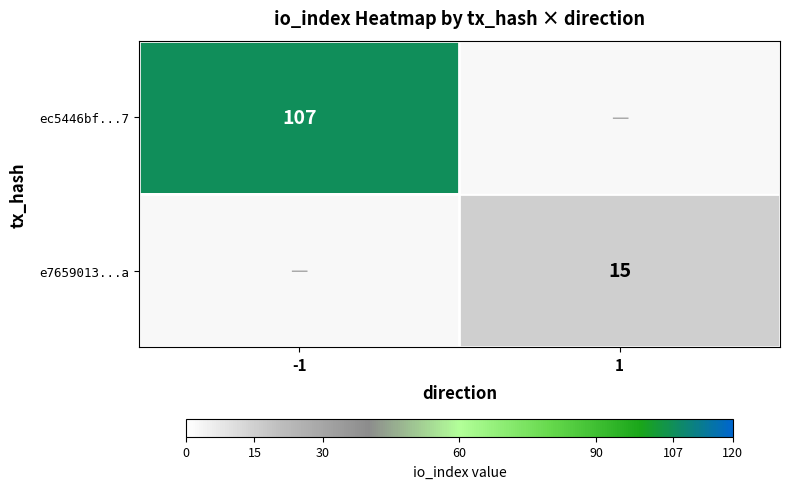

The e7659013...a series shows 6 at 1. True or false?

False